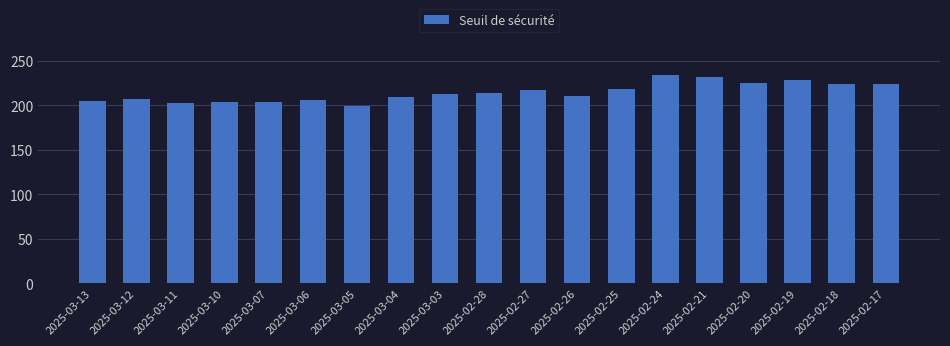

What value does the data have at 2025-02-24?

234.2